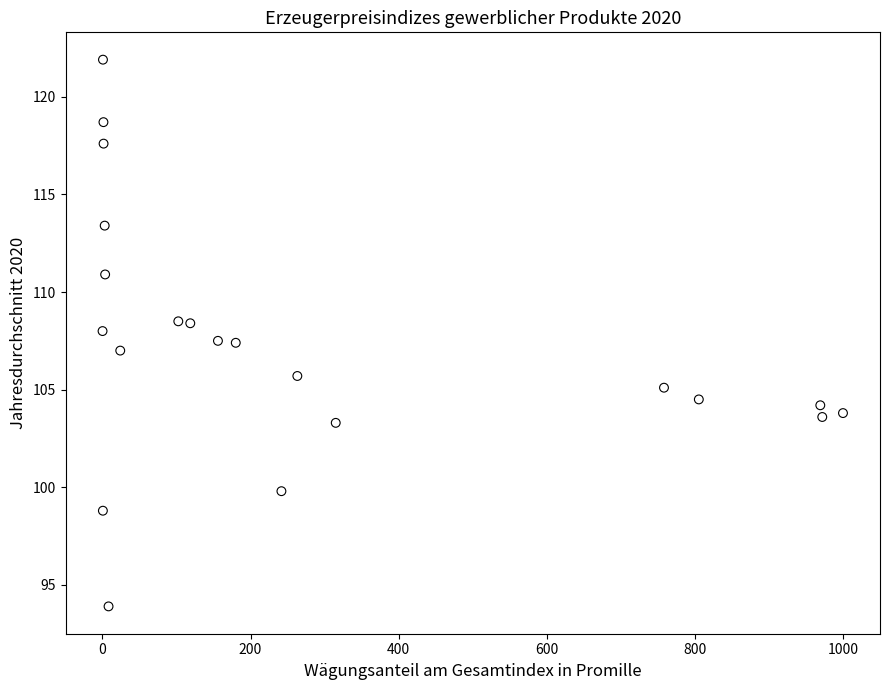

What is the range of Y values (max minus min)?

28.0